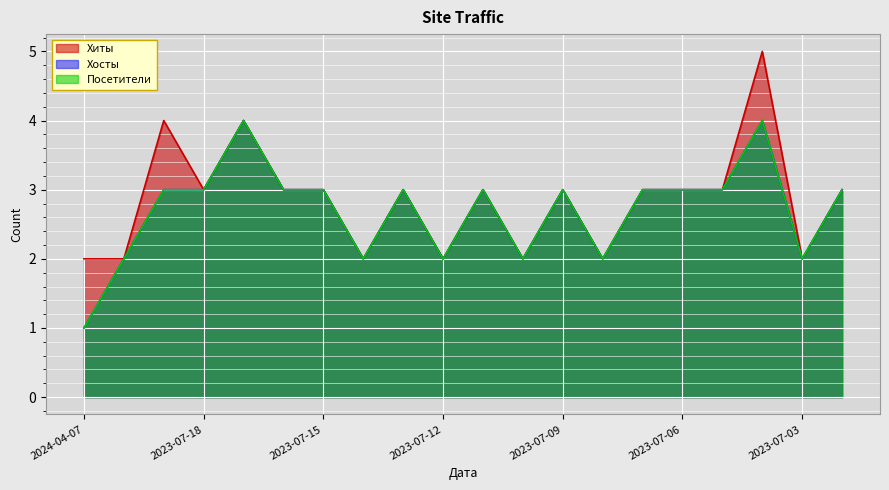

How many values in the Хиты series are below 3?

7